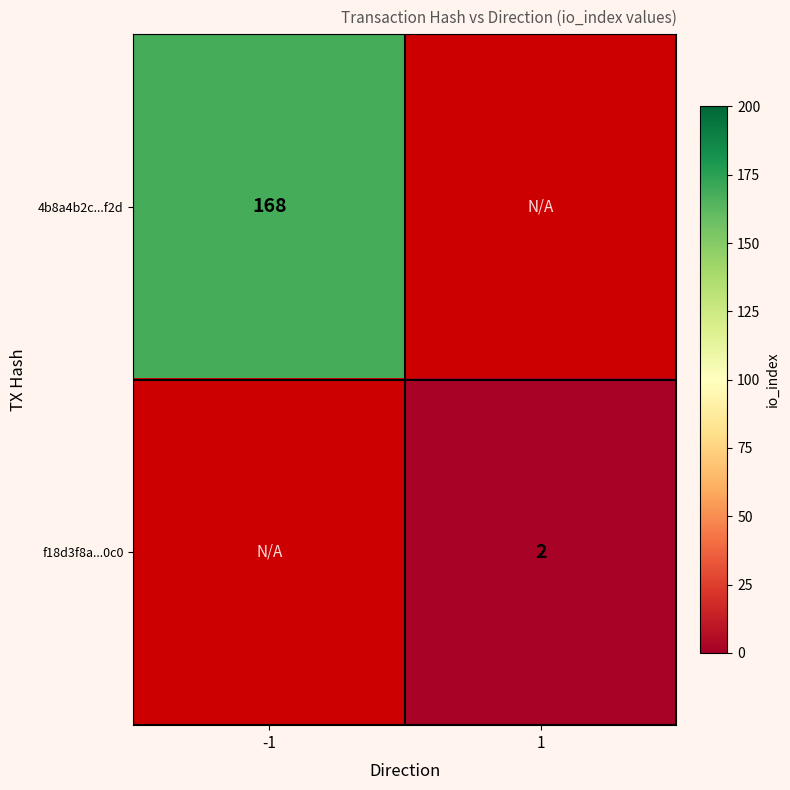

Which category has the lowest value across all series?

1